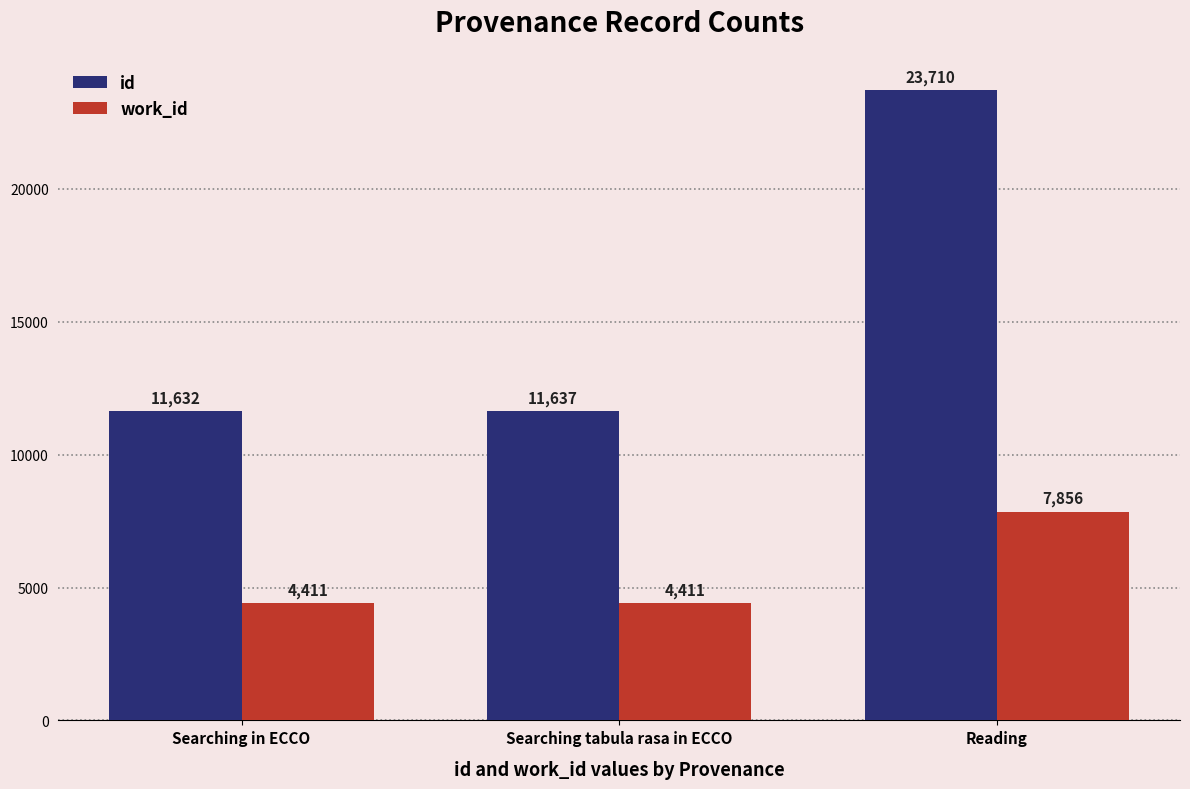

How many bars are there in each group?

2